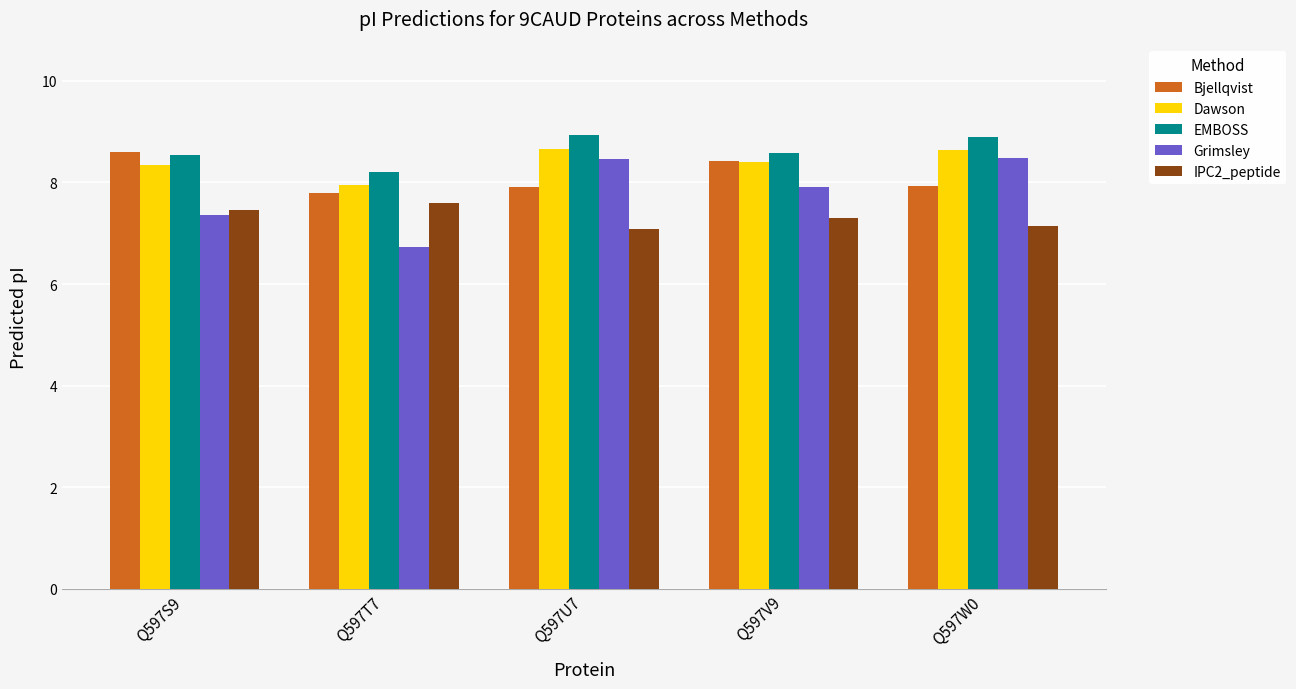

What is the total value across all series at Q597W0?

41.1